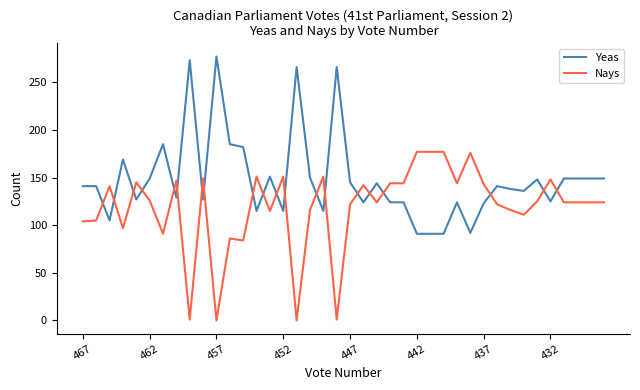

What is the highest value of the Yeas series?

277